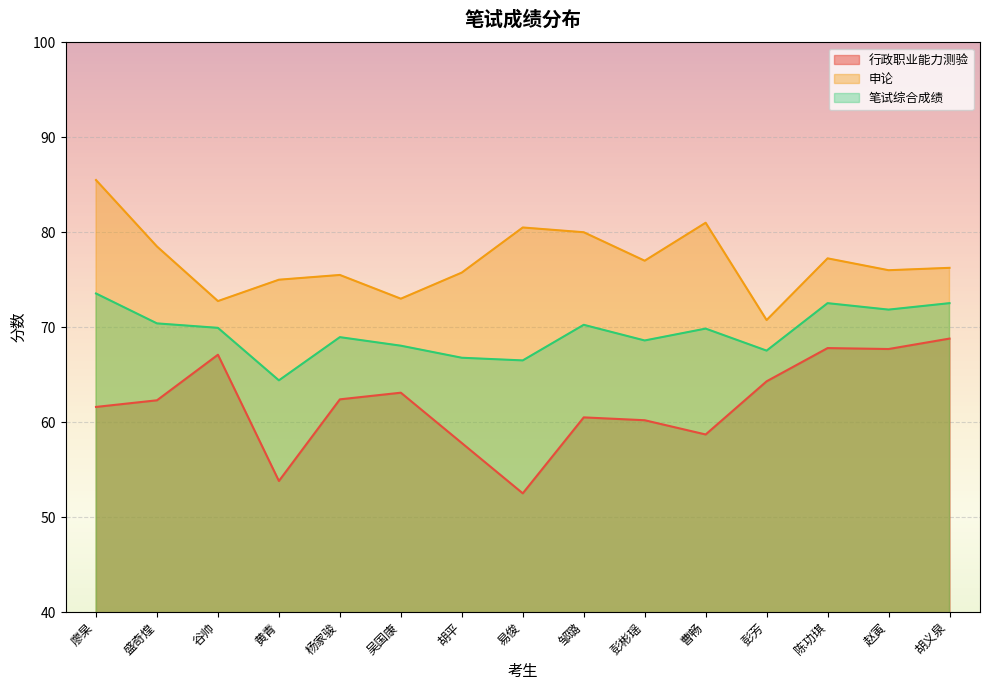

Is the value of 行政职业能力测验 at 盛奇煌 greater than the value of 笔试综合成绩 at 曹畅?

No